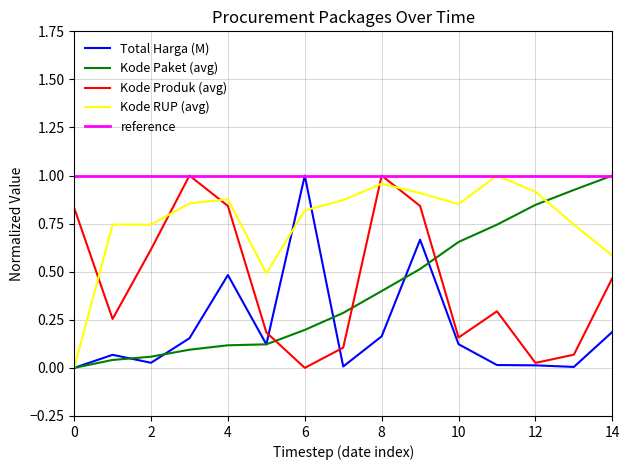

Which category has the lowest value in the Kode Produk (avg) series?

6